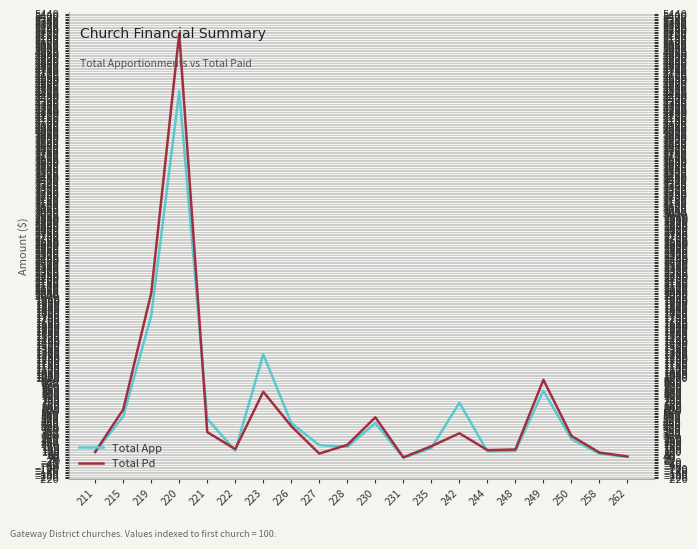

At which category does Total Pd reach its first local peak?

220